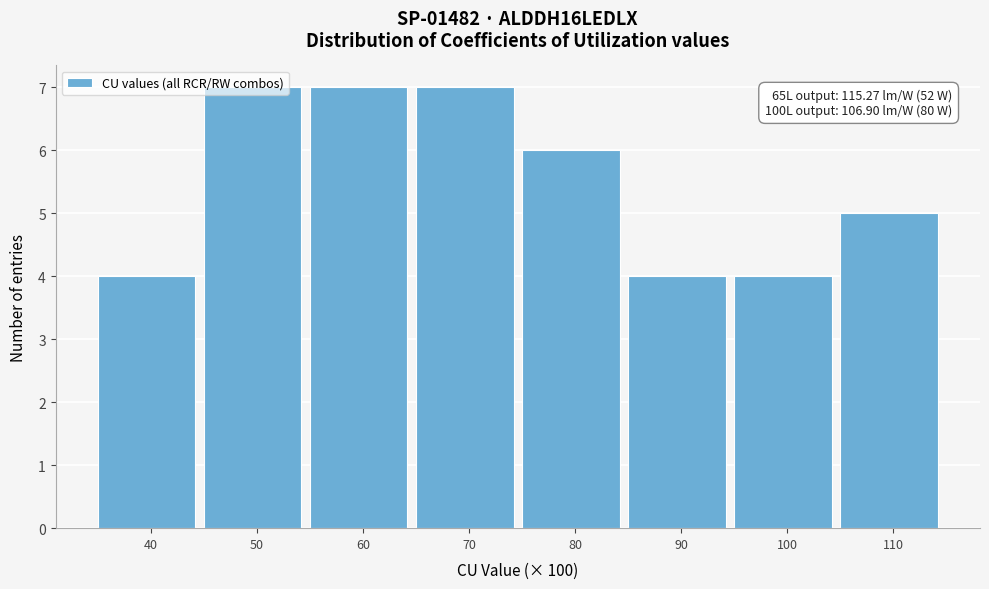

The chart shows a value of 2 at 100. True or false?

False